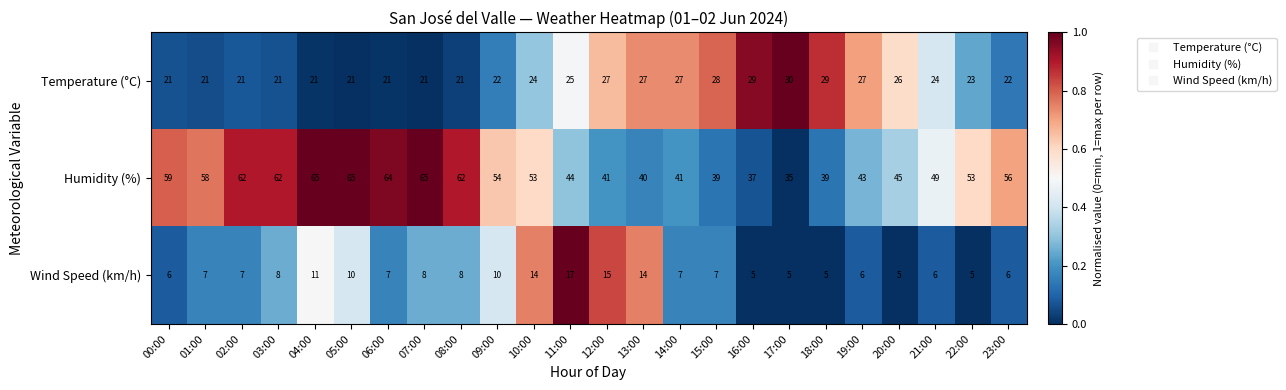

Where is Temperature (°C) nearest to the value 25?

11:00